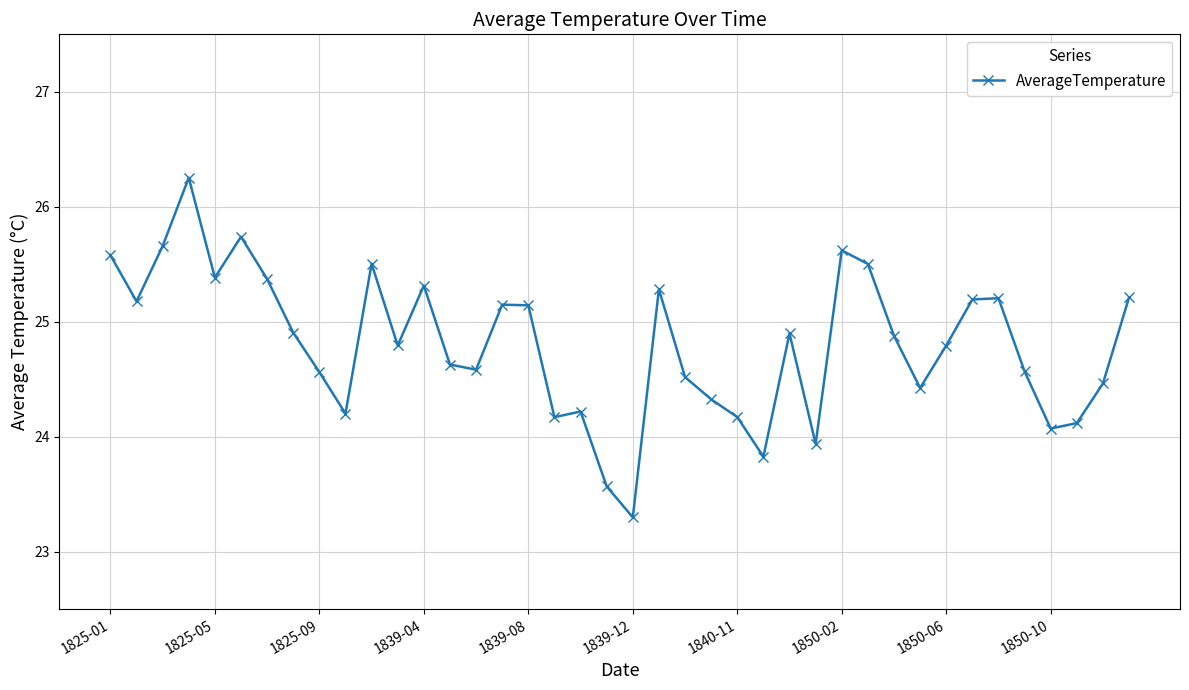

Is this an area chart (filled region under the line)?

No